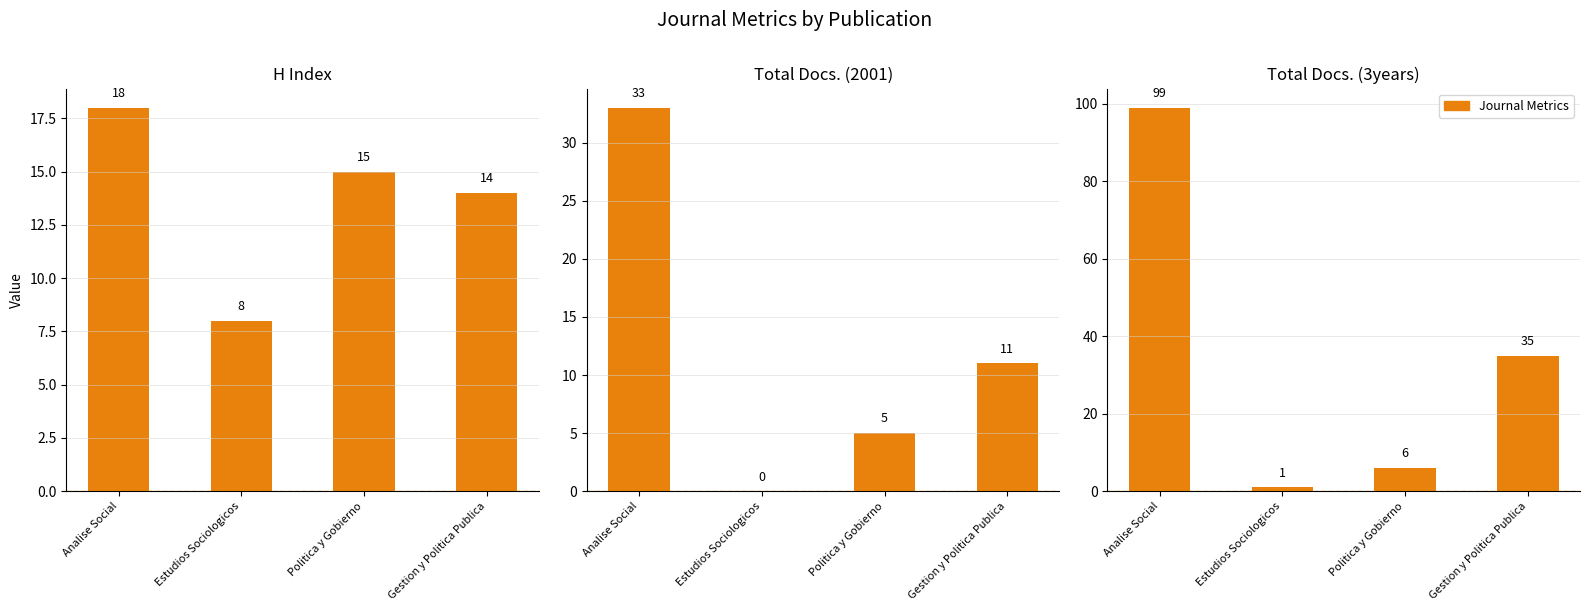

Reading left to right, extract all data points from this chart.

H index: 18	8	15	14
Total Docs. (2001): 33	0	5	11
Total Docs. (3years): 99	1	6	35